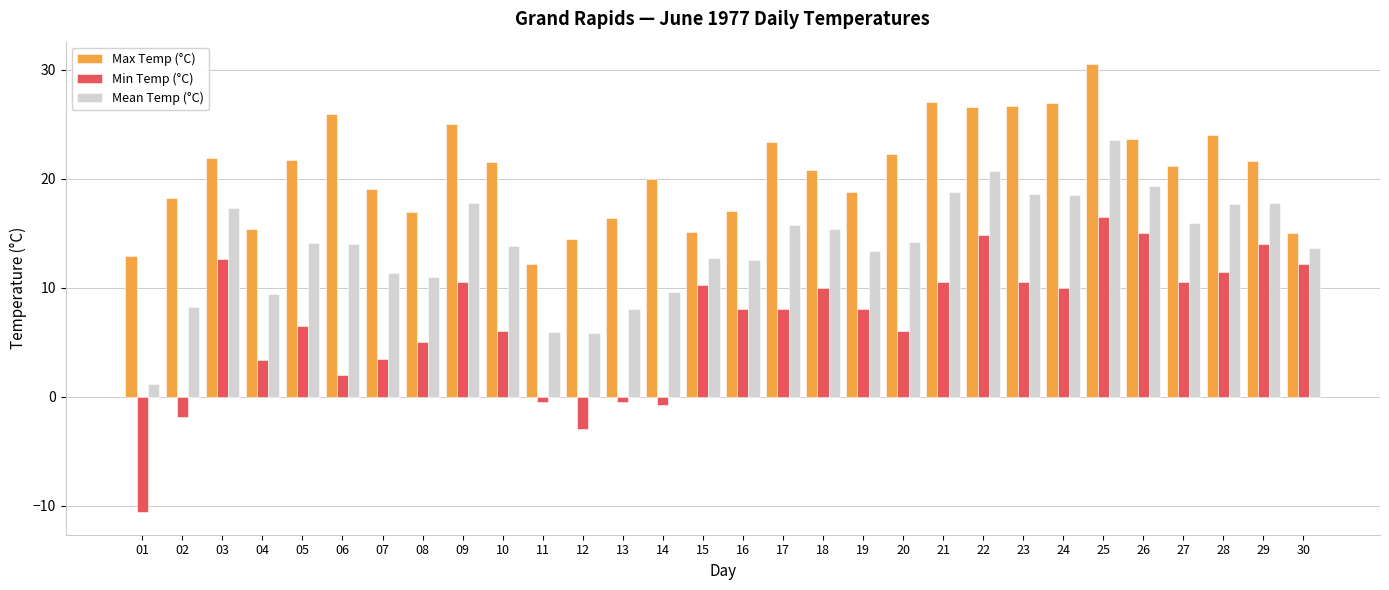

Count the number of categories in the chart.

30